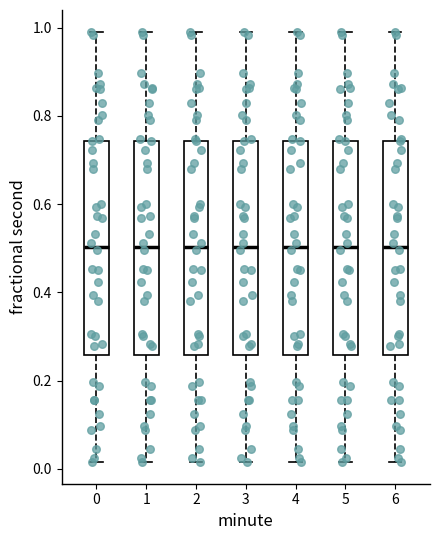

Reading left to right, transcribe this box plot: for each box, give where its median line is, the range the box spans, and where its two whiskers end, as read against the y-axis. The values are not printed on the chart, so give them approximately, as read against the axis.

0: median 0.50, box 0.26 to 0.74, whiskers 0.02 to 1.00
1: median 0.50, box 0.26 to 0.74, whiskers 0.02 to 1.00
2: median 0.50, box 0.26 to 0.74, whiskers 0.02 to 1.00
3: median 0.50, box 0.26 to 0.74, whiskers 0.02 to 1.00
4: median 0.50, box 0.26 to 0.74, whiskers 0.02 to 1.00
5: median 0.50, box 0.26 to 0.74, whiskers 0.02 to 1.00
6: median 0.50, box 0.26 to 0.74, whiskers 0.02 to 1.00